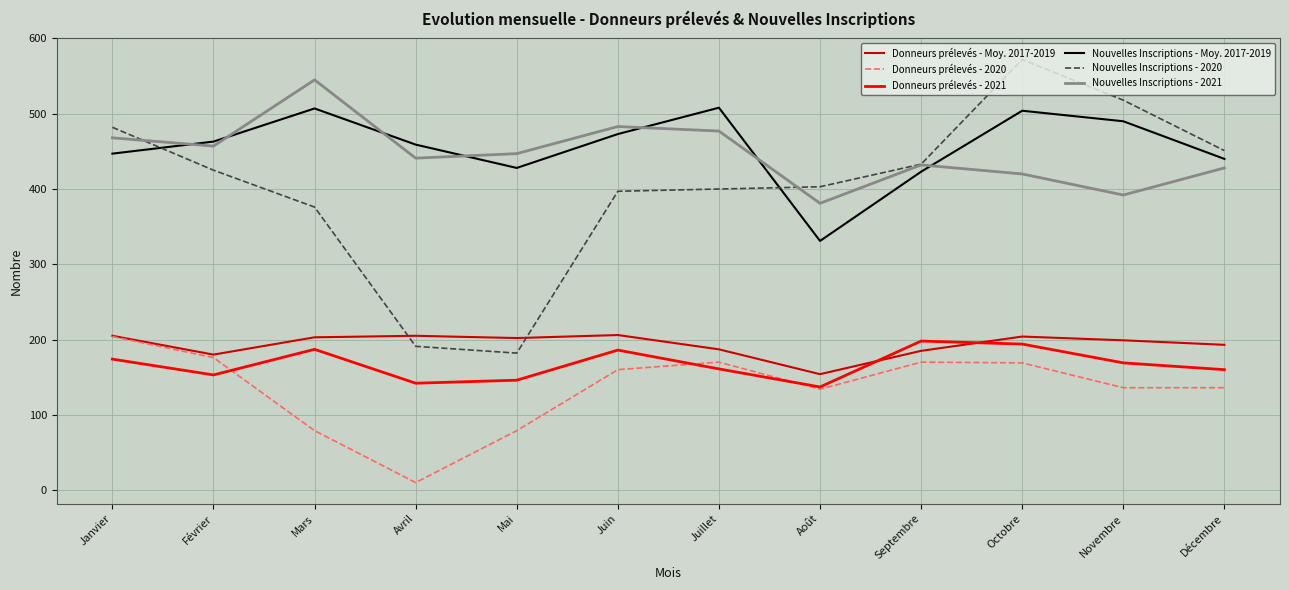

What is the difference between the highest and lowest values at Juillet?

347